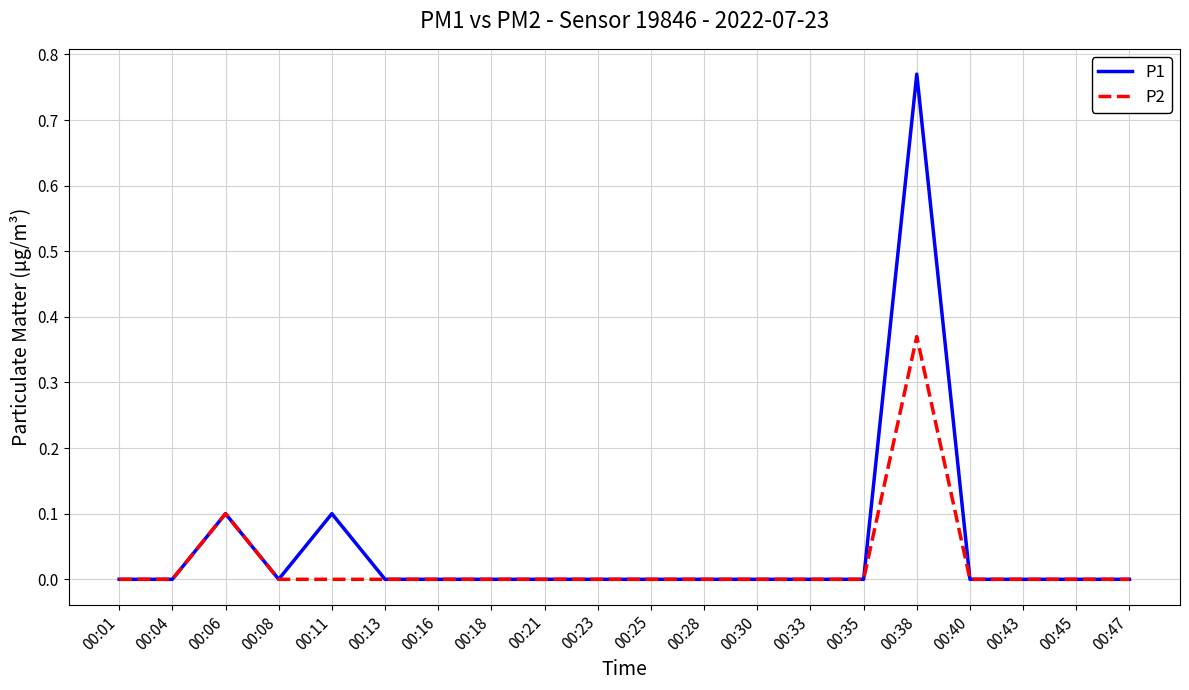

The value of P2 at 00:43 is 0.2. True or false?

False